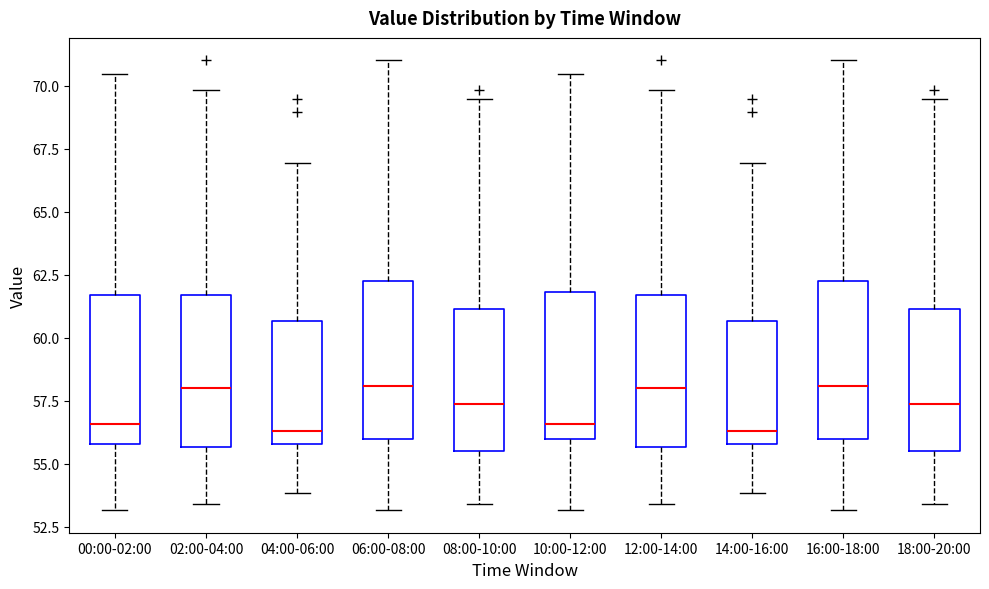

Reading left to right, read every box against the y-axis: the position of its median line, the range the box covers, and the ends of its whiskers. The values are not printed on the chart, so give them approximately, as read against the axis.

00:00-02:00: median 56.5, box 56.0 to 61.5, whiskers 53.0 to 70.5
02:00-04:00: median 58.0, box 55.5 to 61.5, whiskers 53.5 to 70.0
04:00-06:00: median 56.5, box 56.0 to 60.5, whiskers 54.0 to 67.0
06:00-08:00: median 58.0, box 56.0 to 62.0, whiskers 53.0 to 71.0
08:00-10:00: median 57.5, box 55.5 to 61.0, whiskers 53.5 to 69.5
10:00-12:00: median 56.5, box 56.0 to 62.0, whiskers 53.0 to 70.5
12:00-14:00: median 58.0, box 55.5 to 61.5, whiskers 53.5 to 70.0
14:00-16:00: median 56.5, box 56.0 to 60.5, whiskers 54.0 to 67.0
16:00-18:00: median 58.0, box 56.0 to 62.0, whiskers 53.0 to 71.0
18:00-20:00: median 57.5, box 55.5 to 61.0, whiskers 53.5 to 69.5